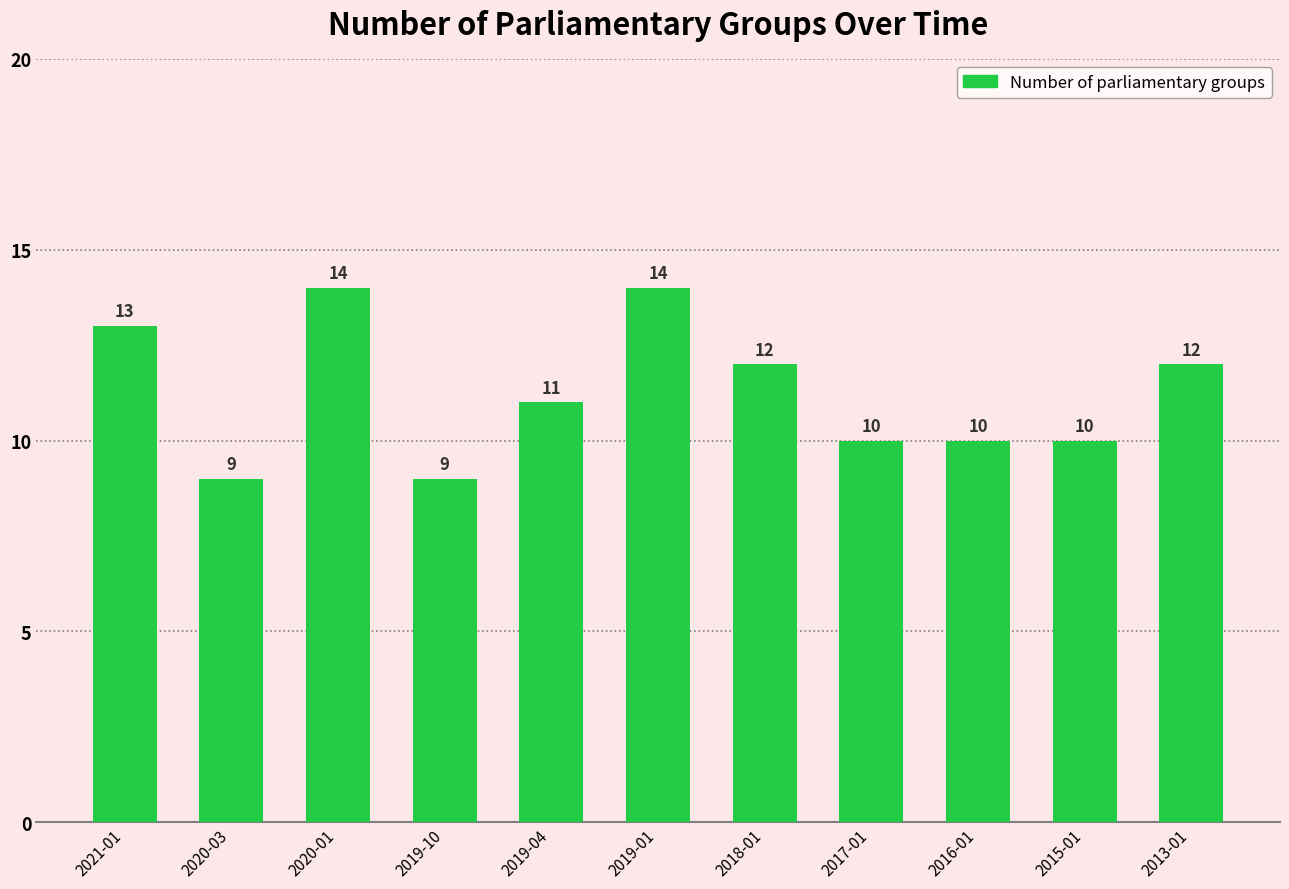

What is the label of the 8th bar from the left?

2017-01